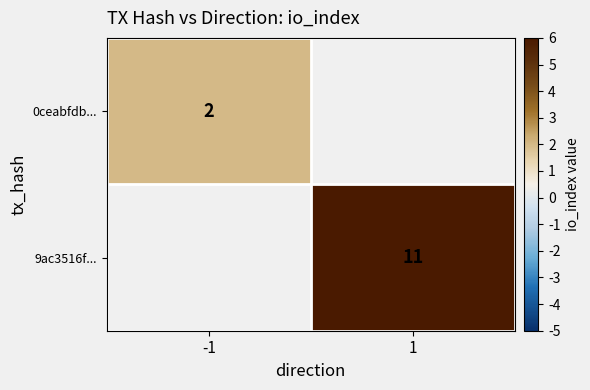

True or false: 9ac3516f... has a value of 3.4 at 1.

False